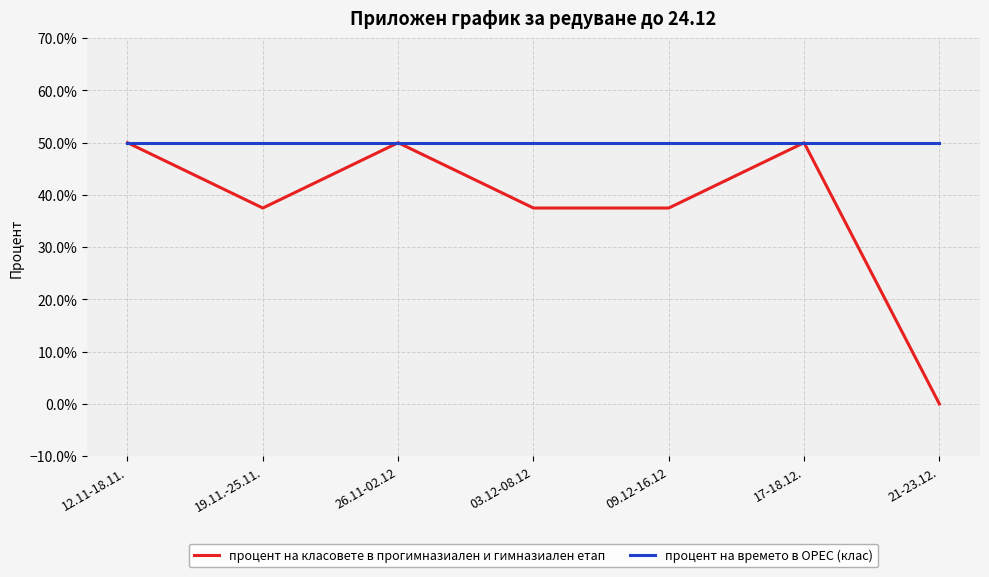

Which series has the largest range (max minus min)?

процент на класовете в прогимназиален и гимназиален етап